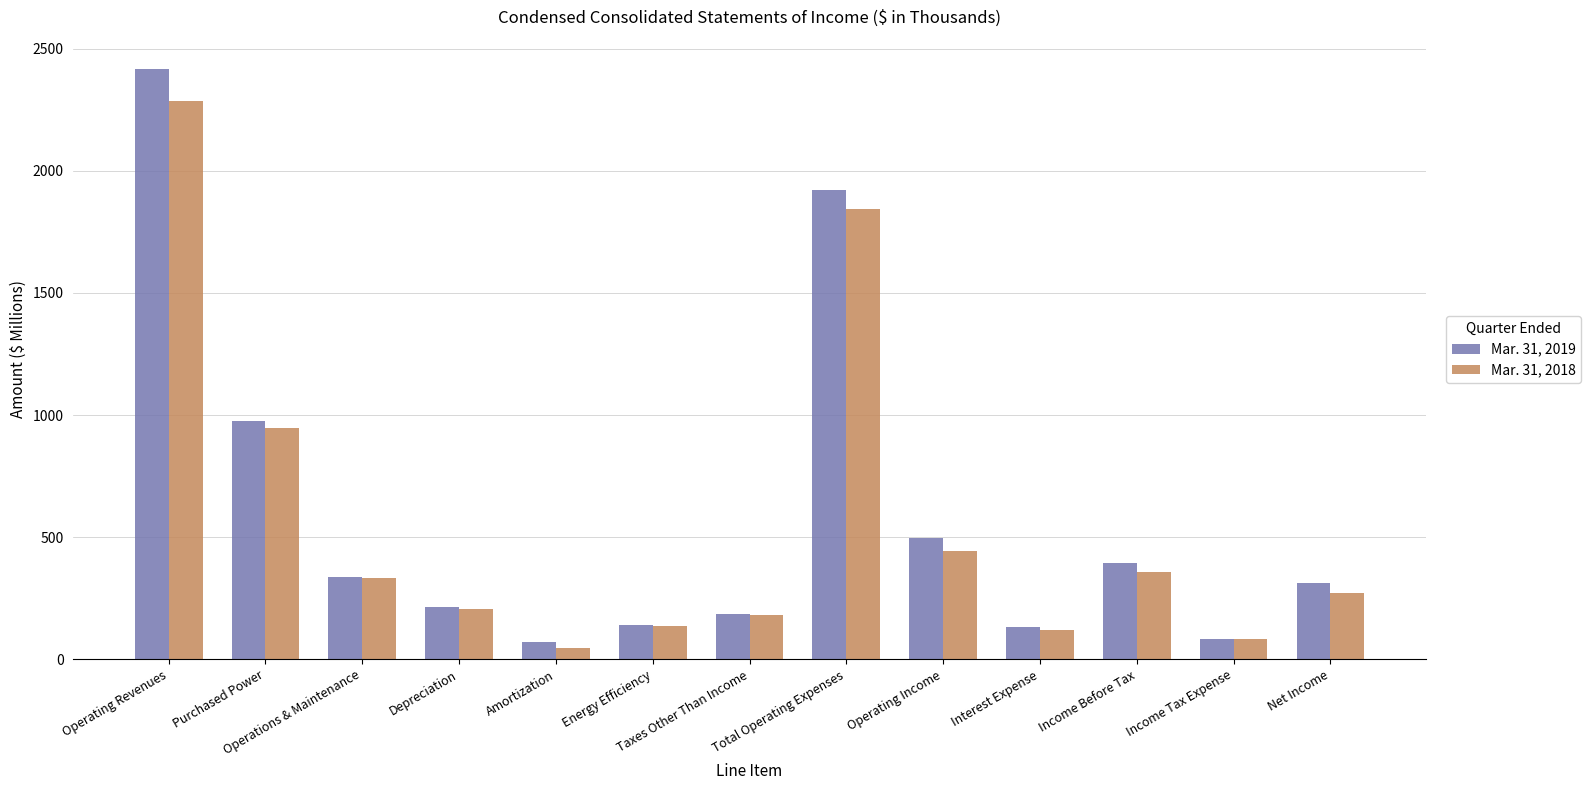

True or false: Mar. 31, 2018 has a value of 58.5 at Net Income.

False